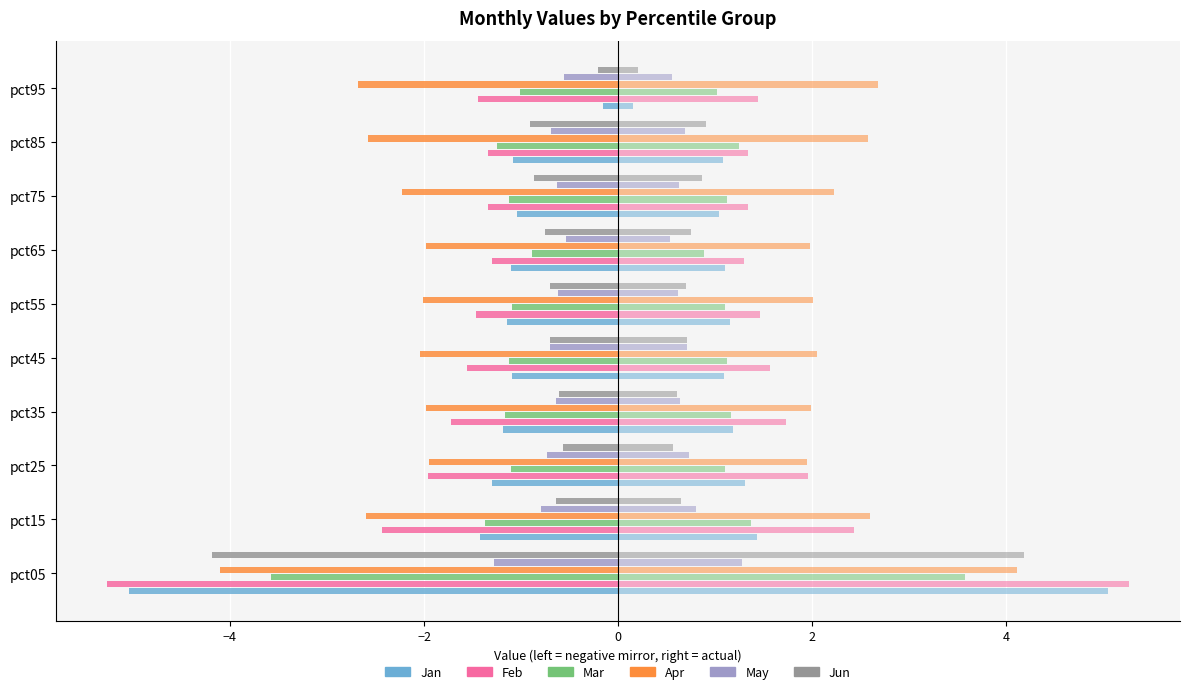

Count the number of data series in this chart.

6